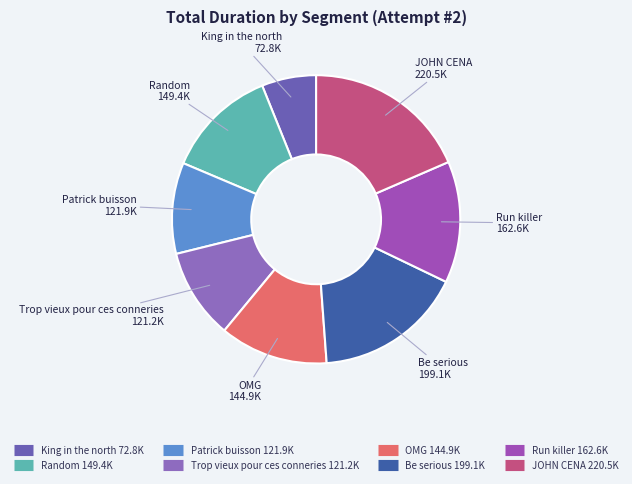

Is Run killer the majority of the pie?

No